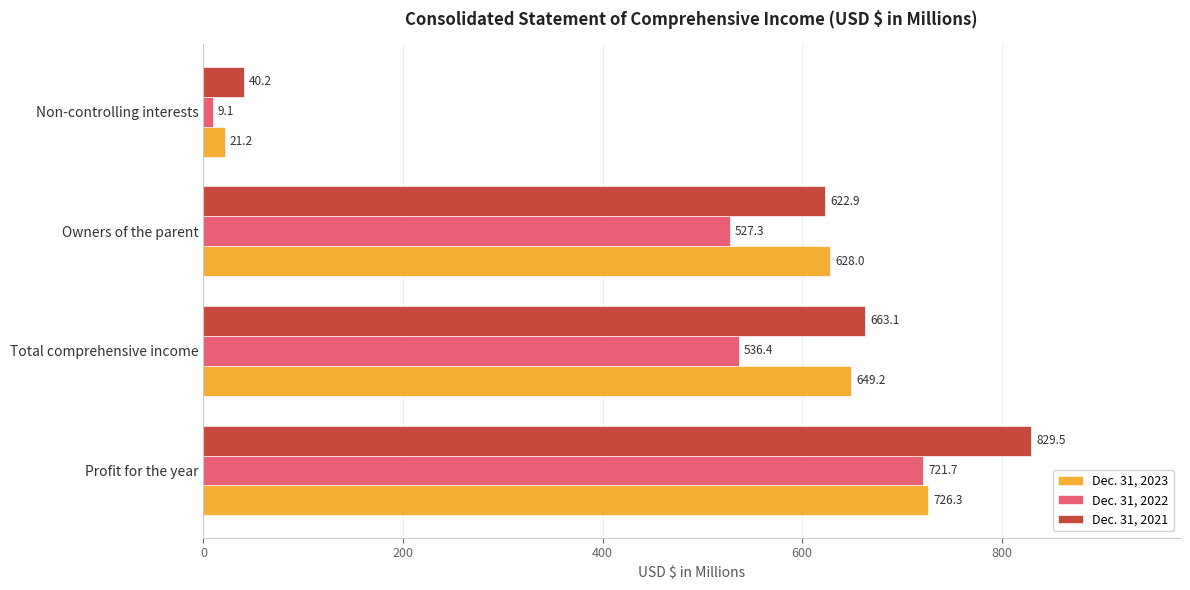

Which series has the largest range (max minus min)?

Dec. 31, 2021